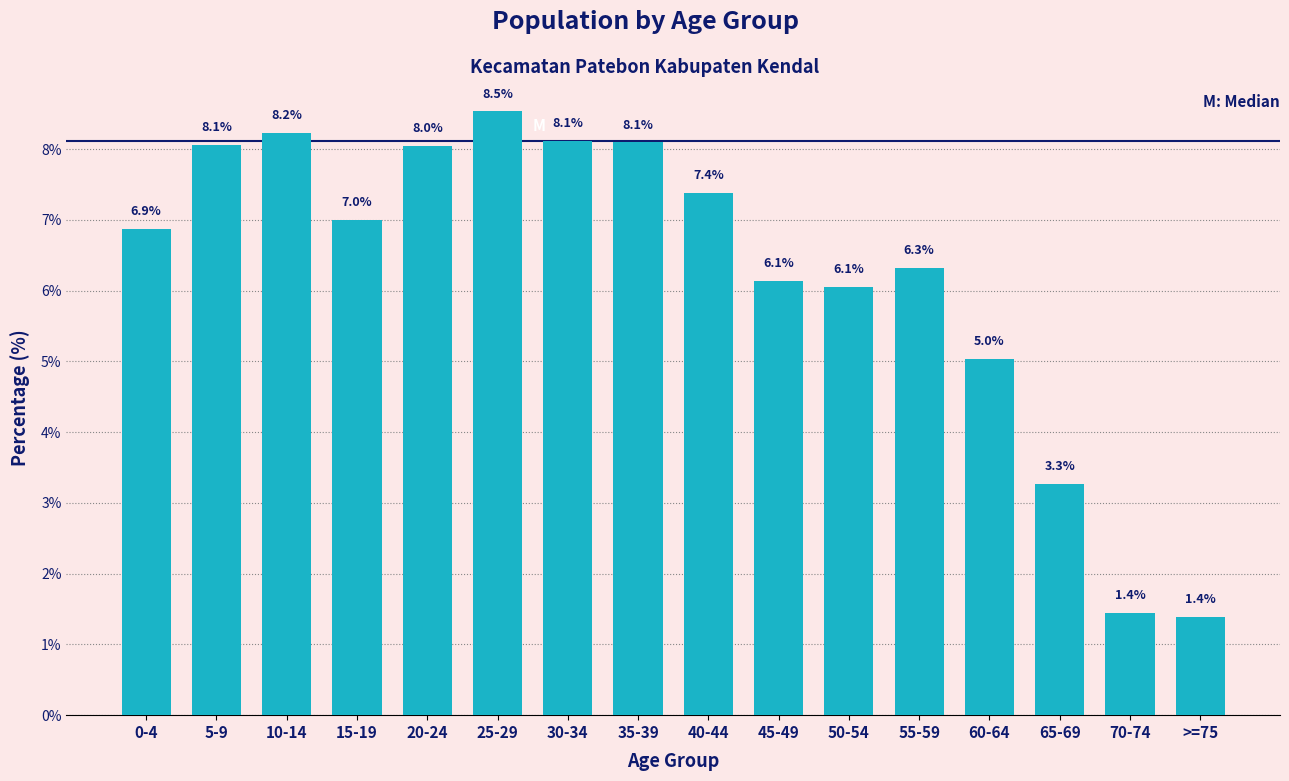

Reading right to left, transcribe all the data shown in this chart.

1.4	1.4	3.3	5.0	6.3	6.1	6.1	7.4	8.1	8.1	8.5	8.0	7.0	8.2	8.1	6.9